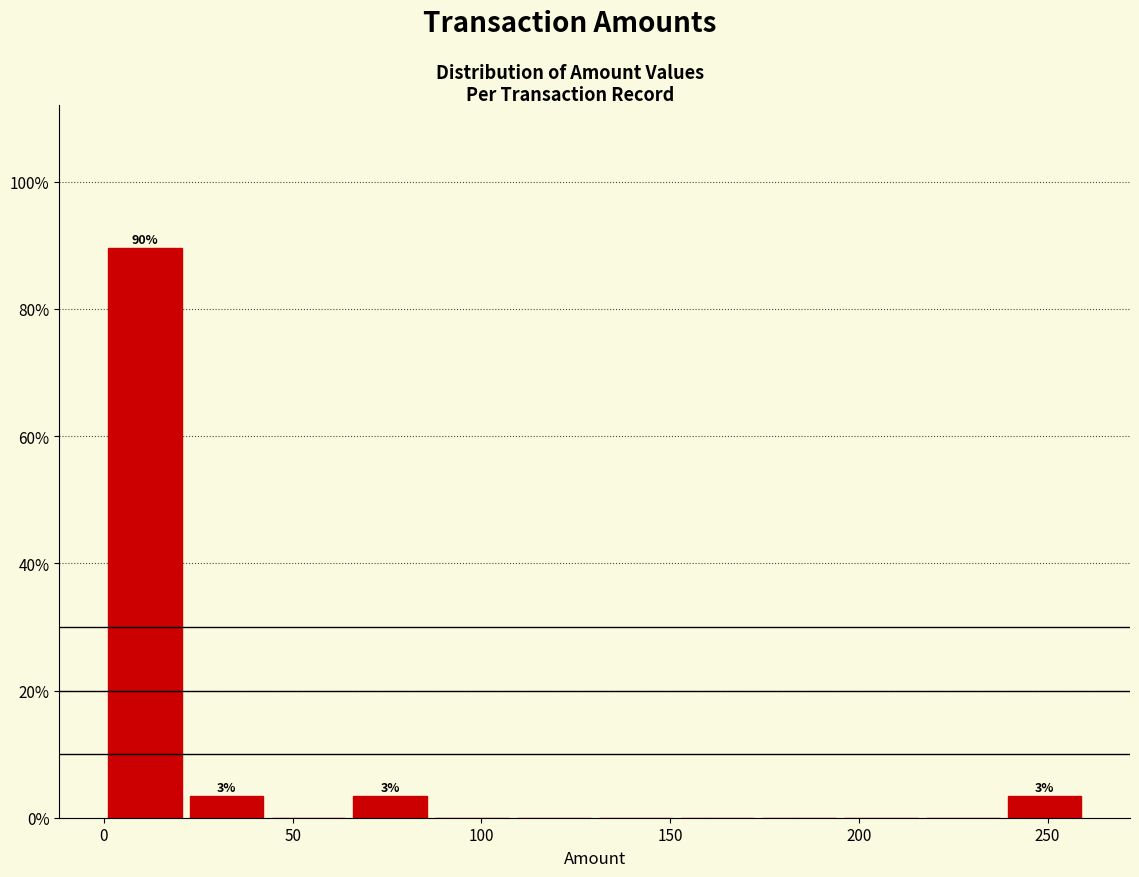

Which range on the x-axis has the tallest bar?

0 to 20